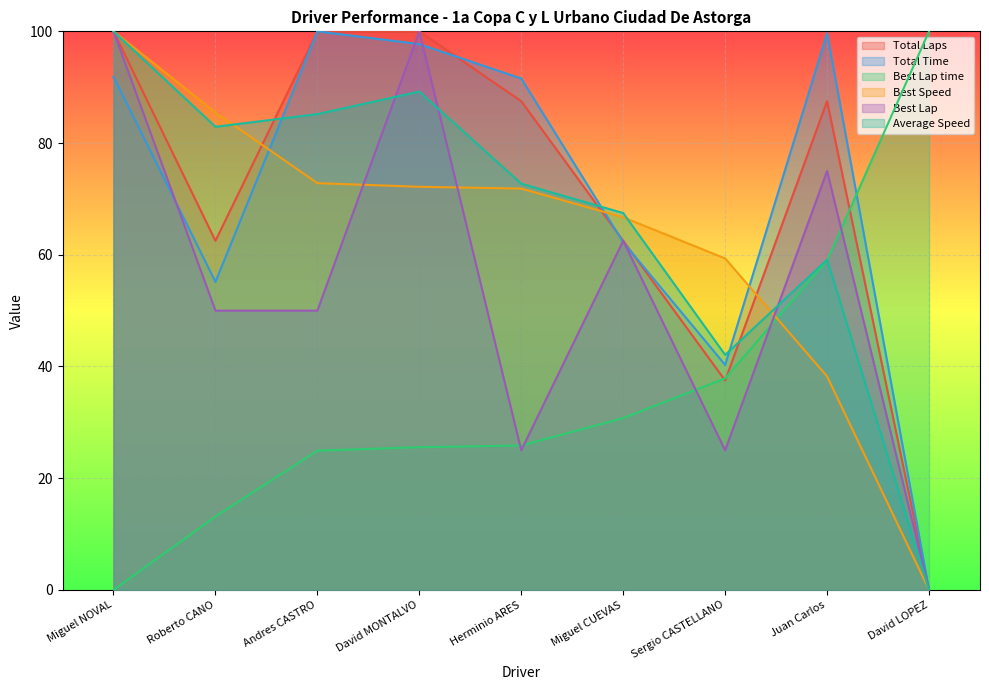

What is the maximum value shown in the chart?

100.0